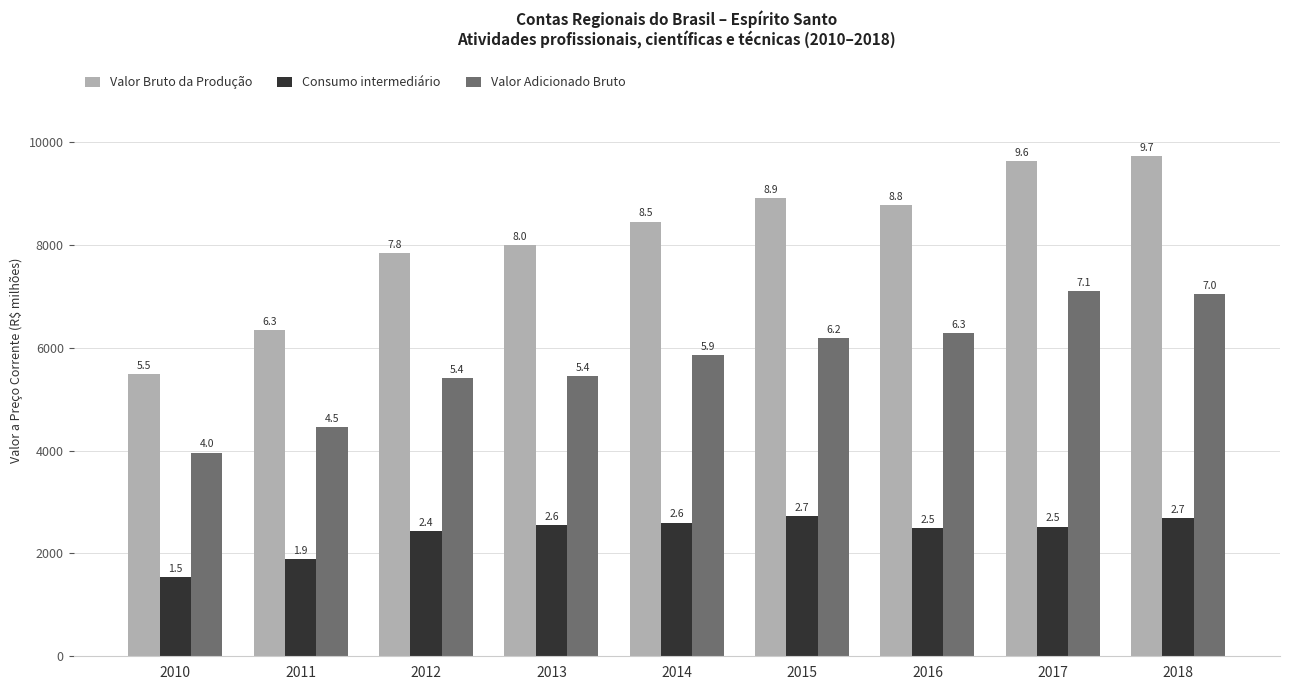

What is the spread (max minus min) of values at 2012?

5408.4